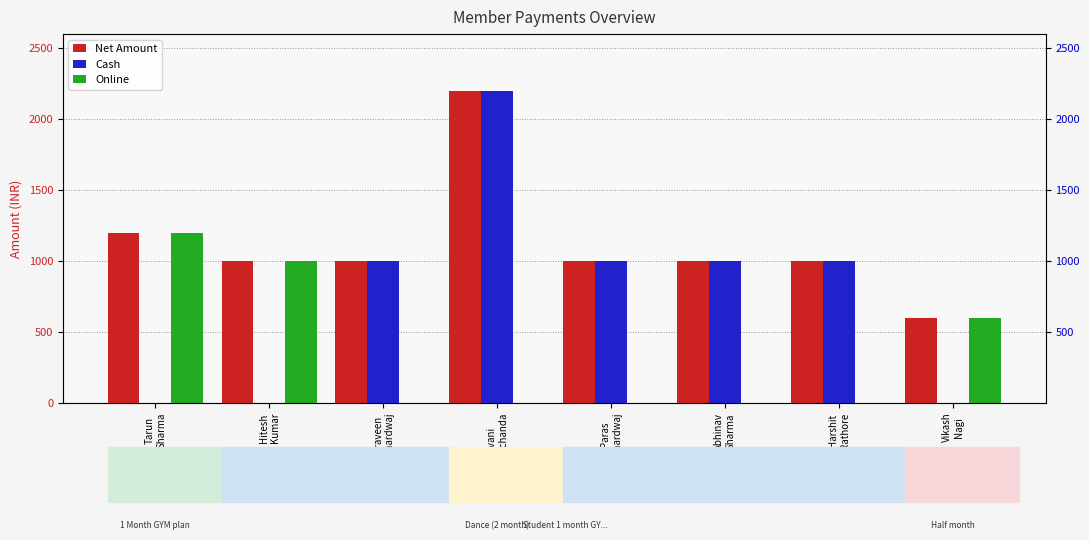

The value of Cash at Harshit
Rathore is 1000. True or false?

True